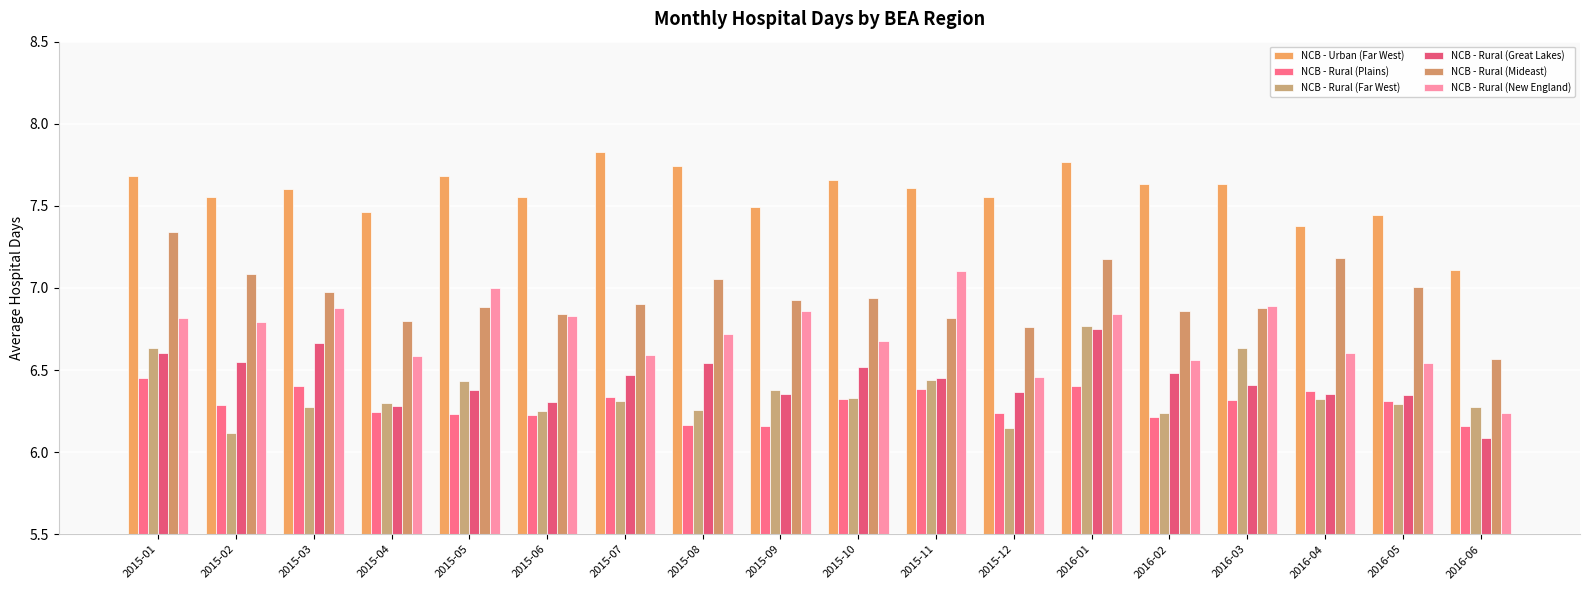

The value of NCB - Urban (Far West) at 2015-10 is 7.7. True or false?

True